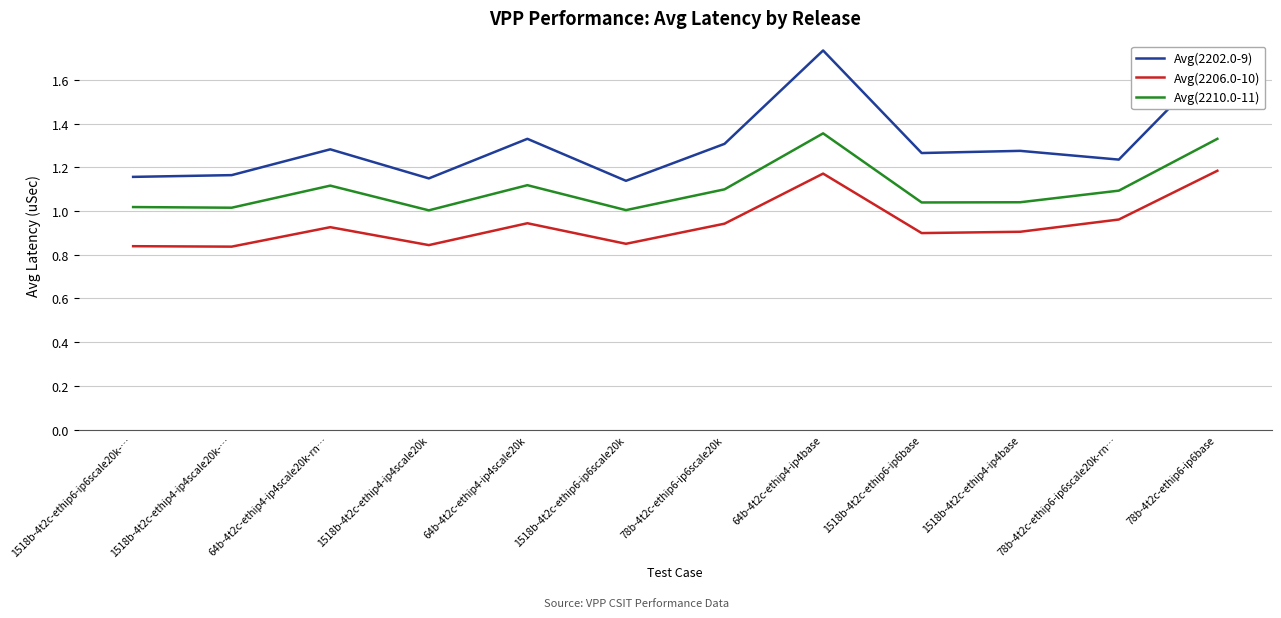

The value of Avg(2202.0-9) at 1518b-4t2c-ethip4-ip4base is 1.7. True or false?

False